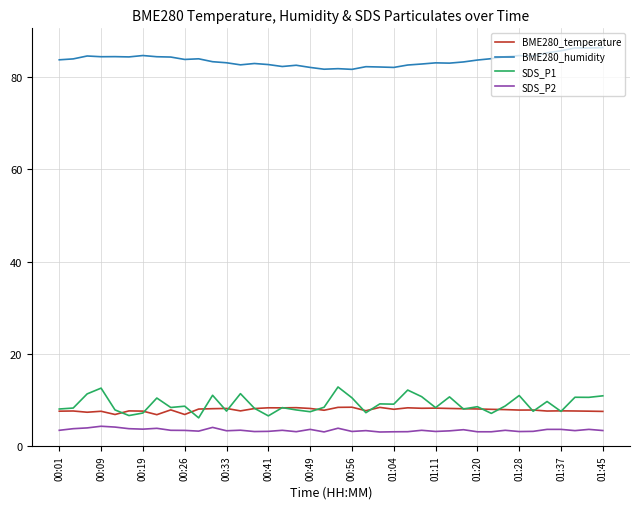

What is the minimum value for SDS_P2?

3.0